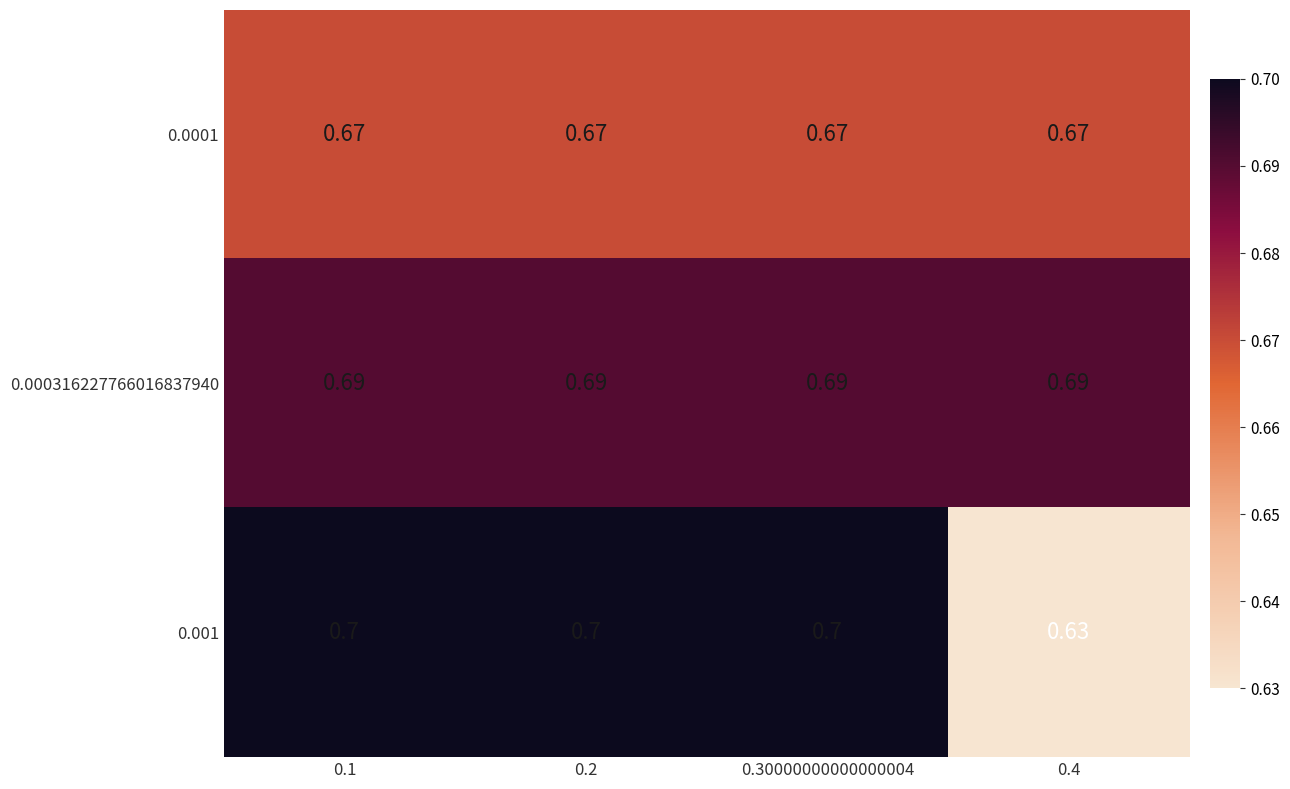

Is the value of 0.000316227766016837940 at 0.30000000000000004 greater than the value of 0.001 at 0.1?

No